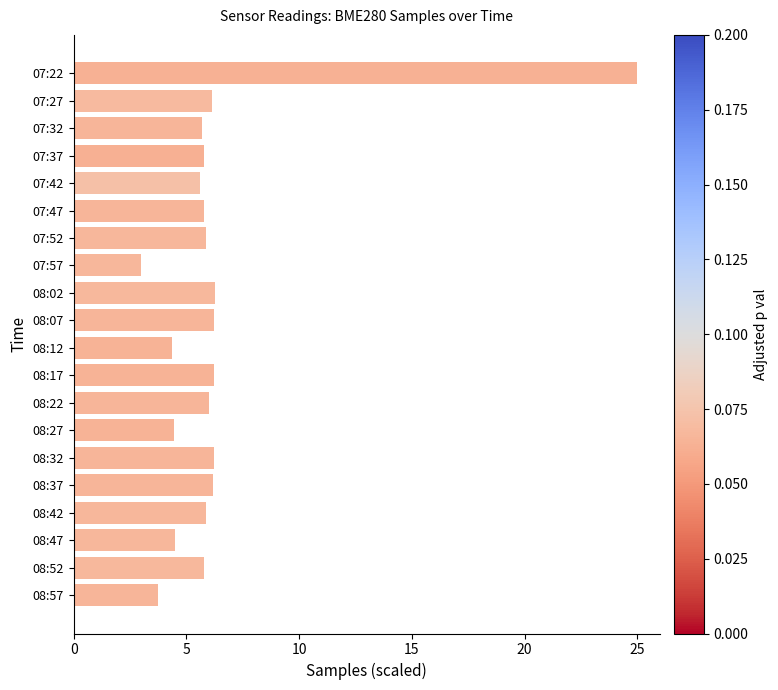

What is the minimum value shown in the chart?

3.0